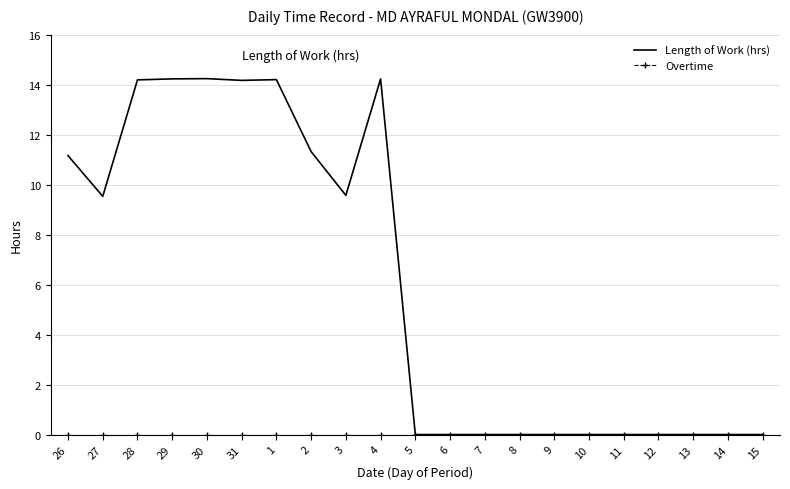

True or false: Length of Work (hrs) has a value of 0.0 at 12.

True